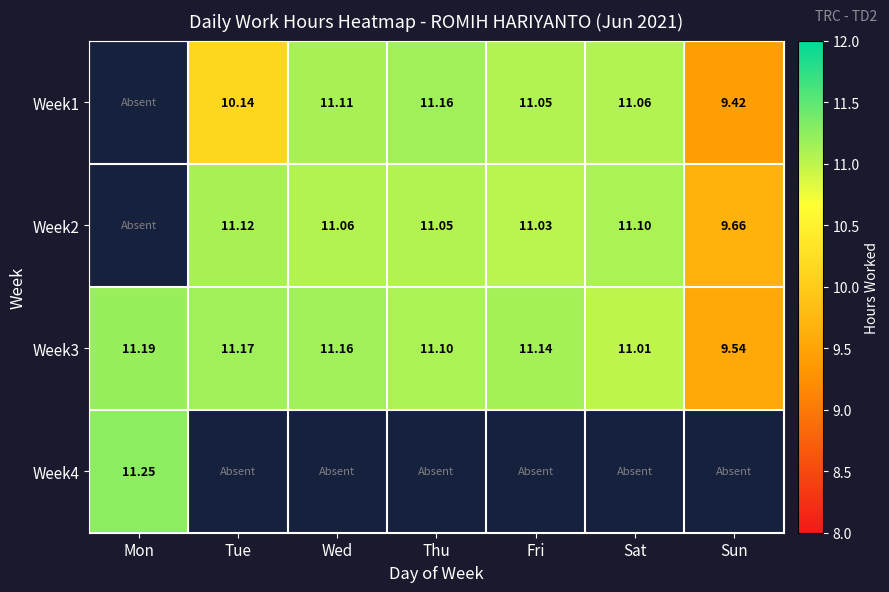

Is it true that Week3 equals 17.7 at Wed?

False